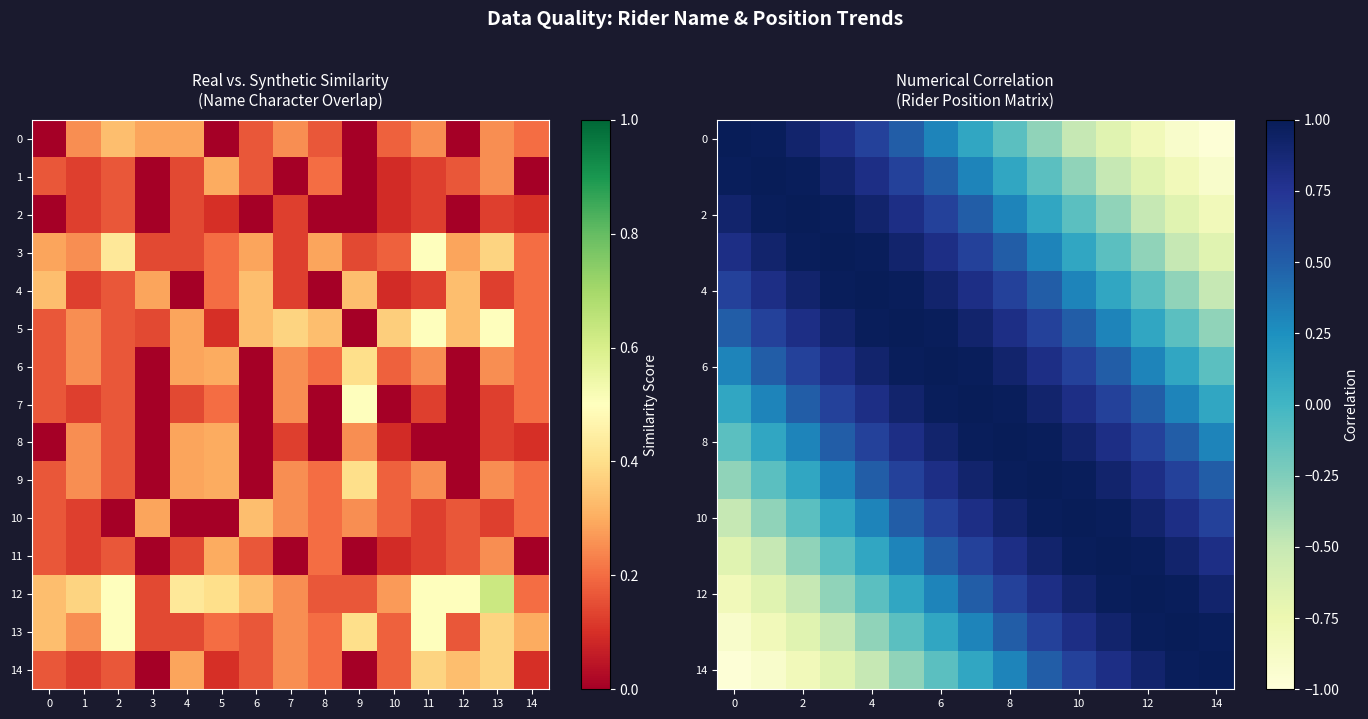

What is the minimum value for row_7?

0.1